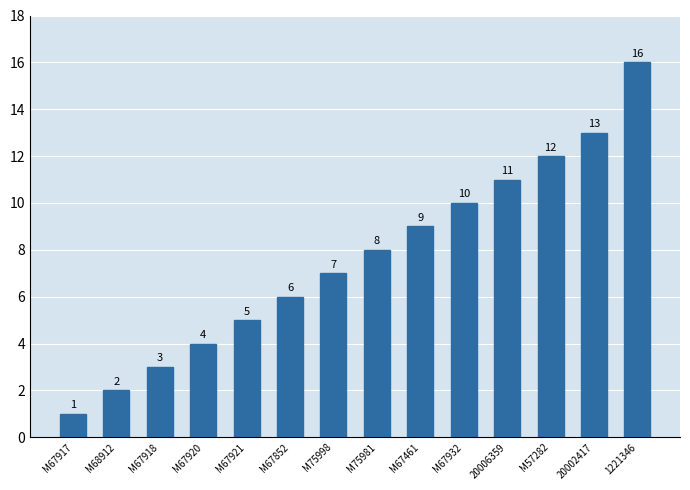

What is the maximum value shown in the chart?

16